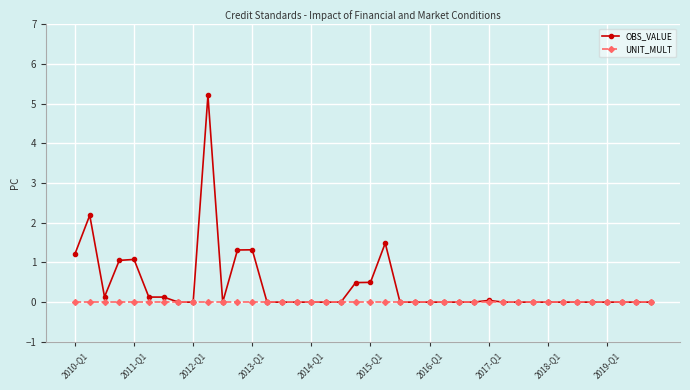

How many lines are shown in the chart?

2